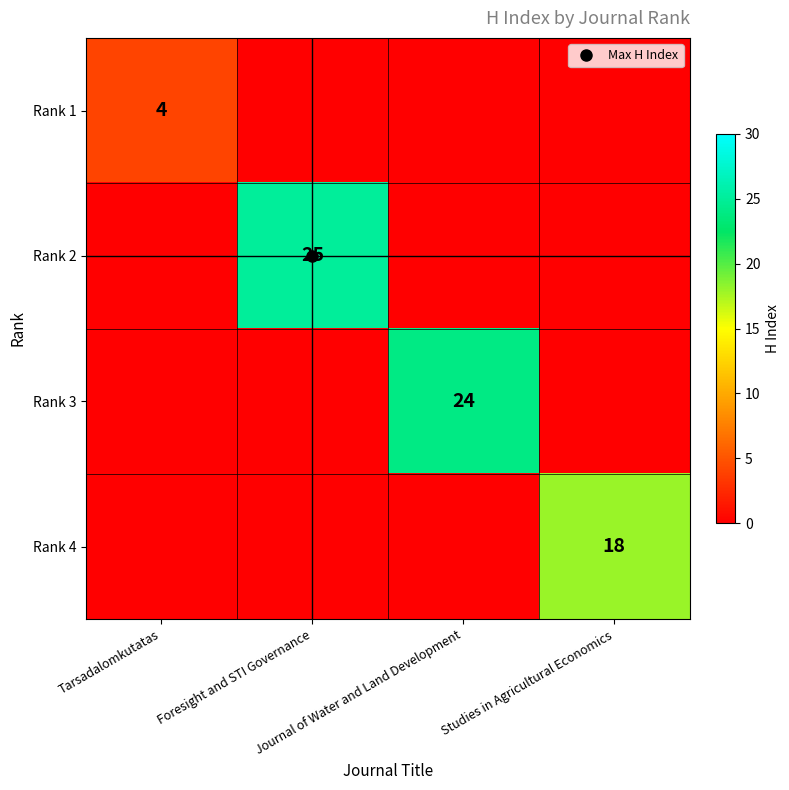

How many values in the Rank 2 series exceed 0?

1